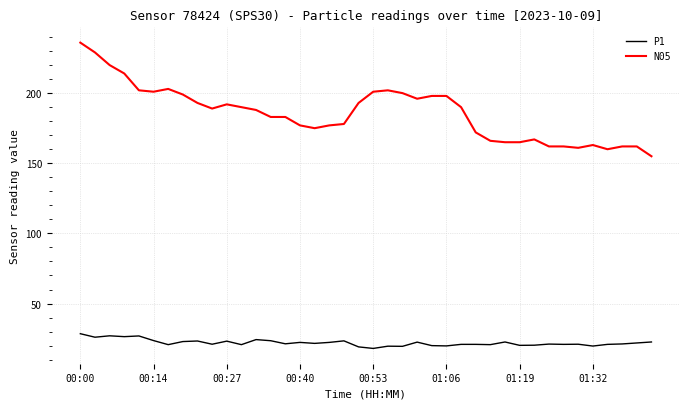

Which series has the largest range (max minus min)?

N05